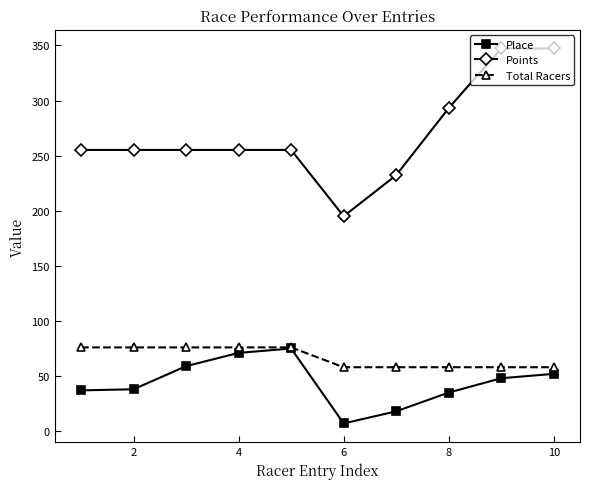

Which series has the largest range (max minus min)?

Points